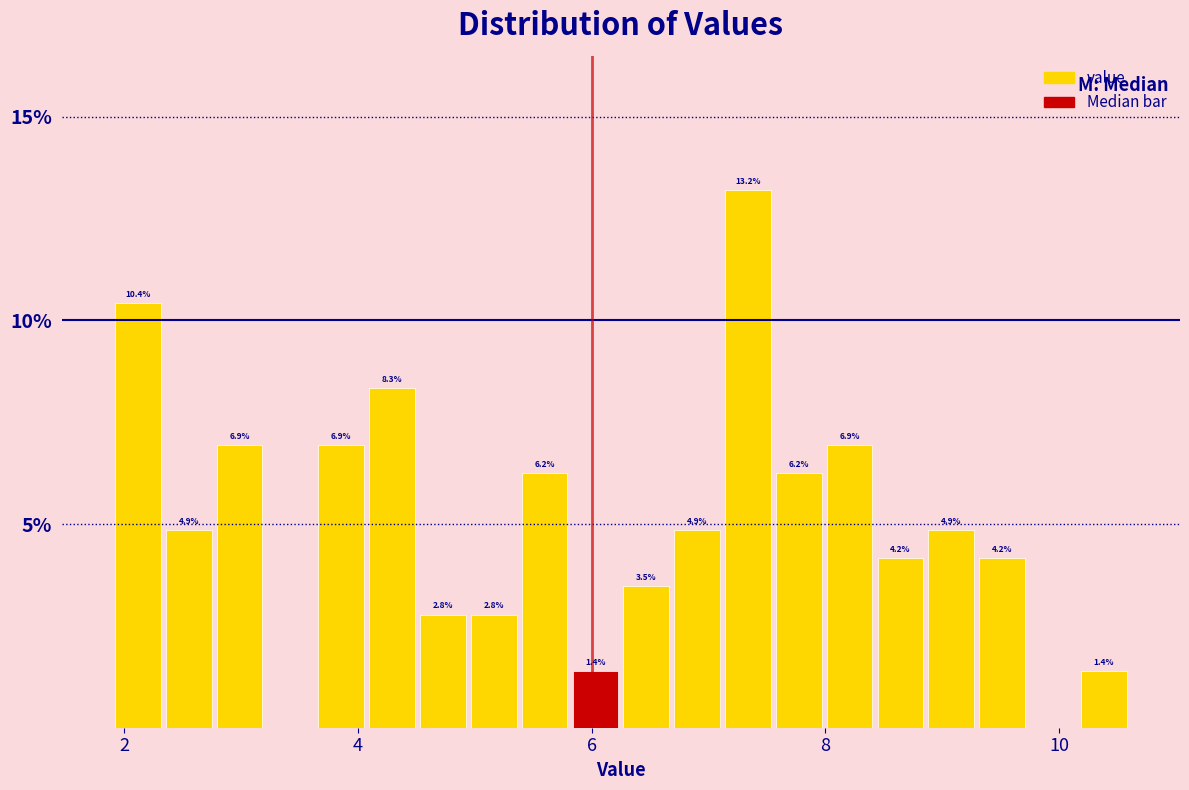

Around what value on the x-axis is the tallest bar? Give the approximate position of its centre, as read against the axis.

7.4